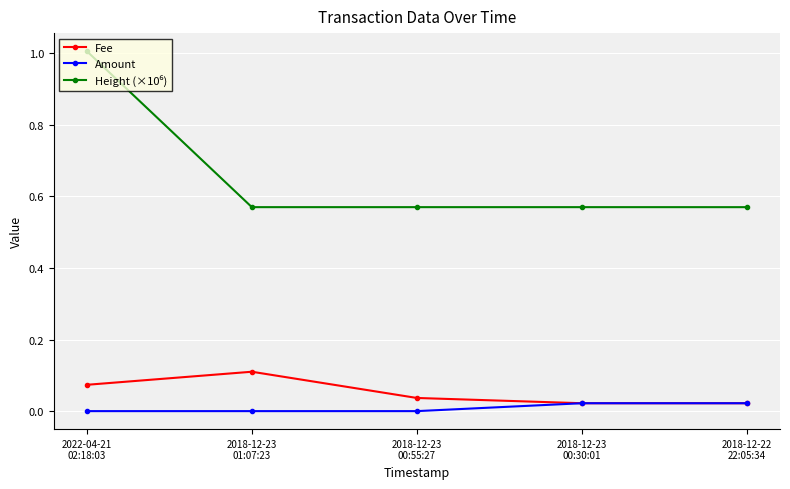

True or false: Fee has more than 2 points higher than both neighbors.

False